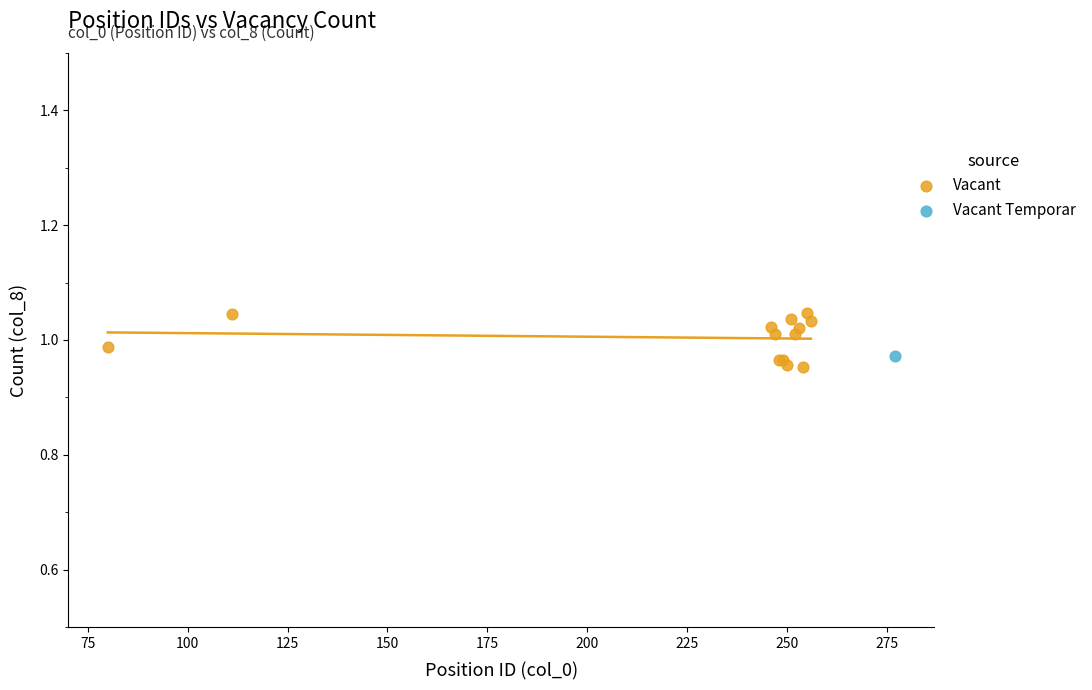

What are all the series names shown in the legend?

Vacant, Vacant Temporar